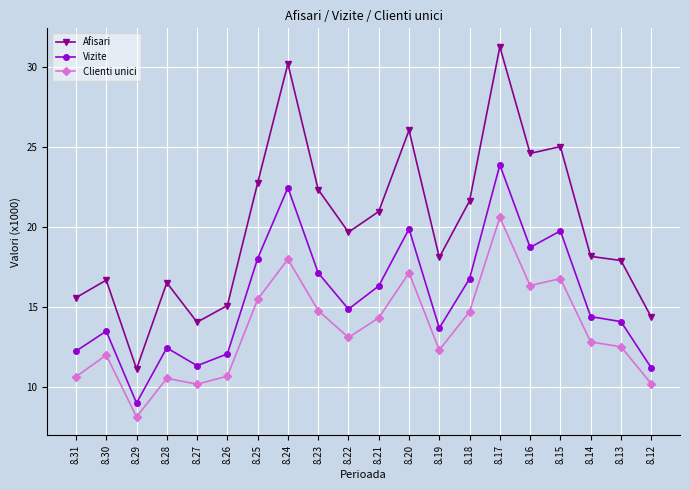

True or false: Vizite has a value of 17.2 at 8.23.

True